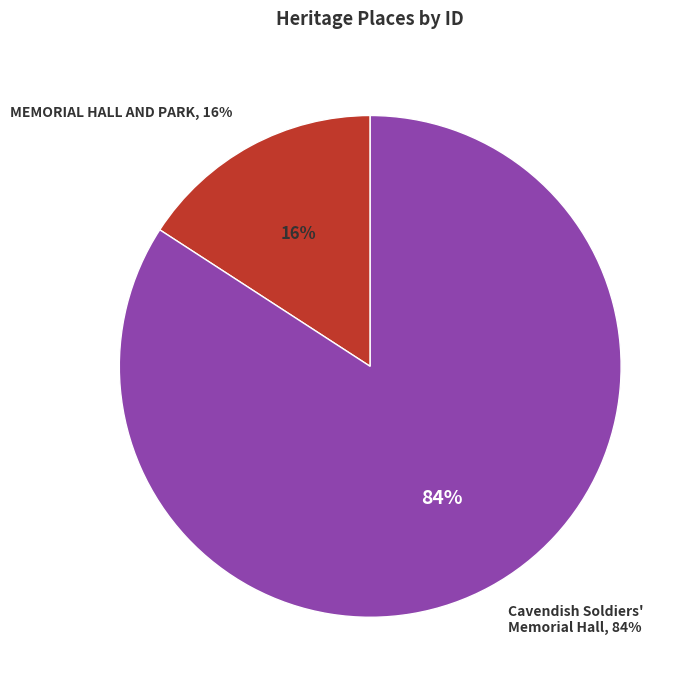

Which category has the biggest portion of the pie?

Cavendish Soldiers' Memorial Hall